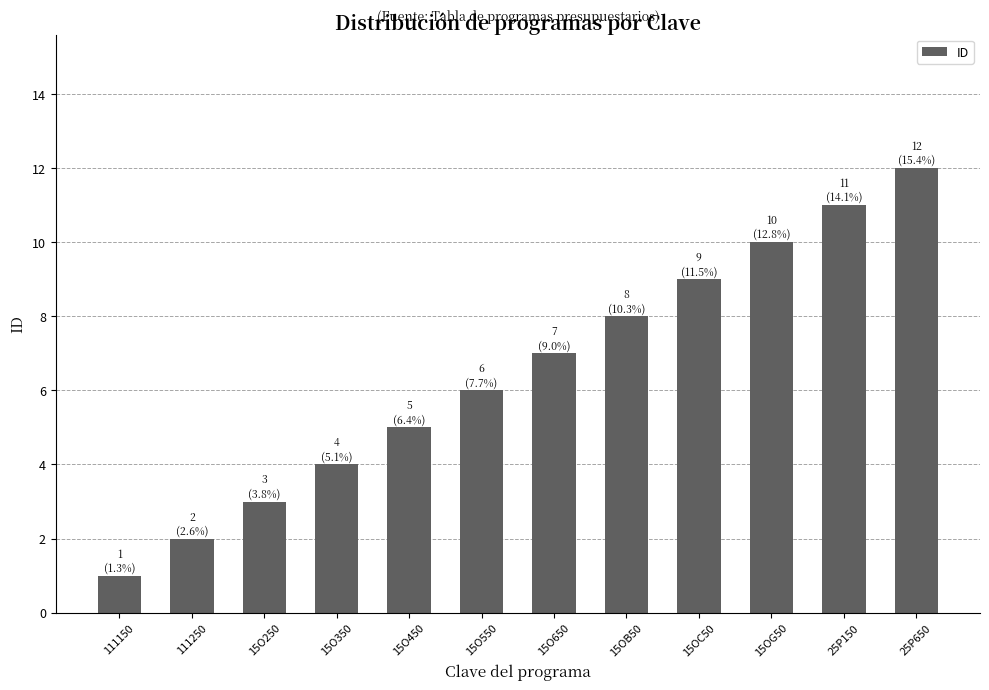

Does the chart contain any negative values?

No